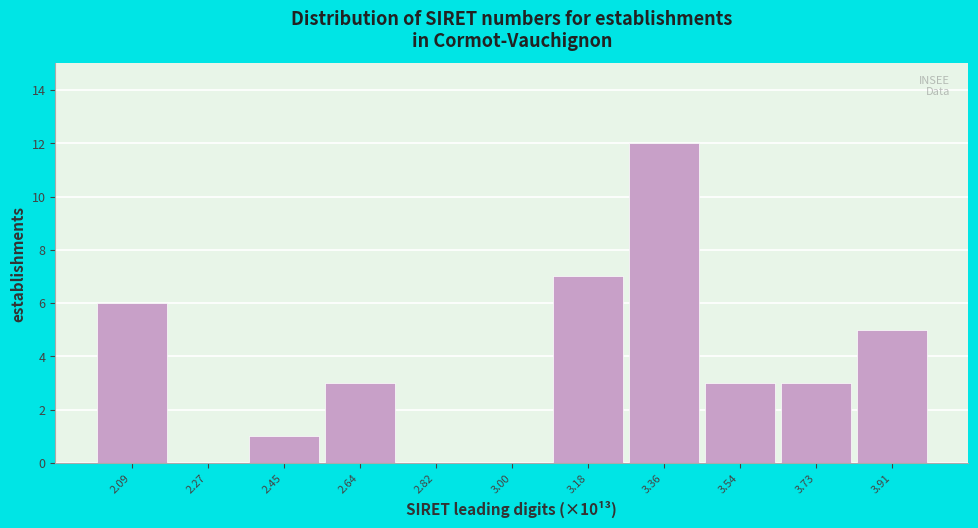

Which range on the x-axis has the tallest bar?

3.28 to 3.46